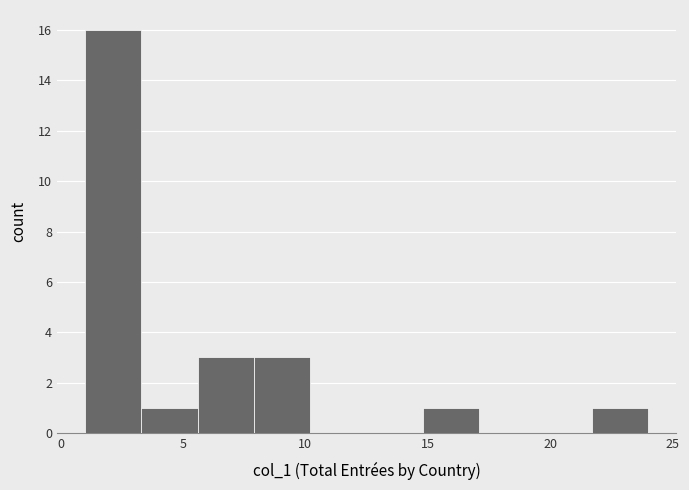

Reading left to right, transcribe this chart: for each bar, give the range it covers on the x-axis and its height. Neither the bar edges nor the heights are printed on the chart, so give them approximately, as read against the axes.

1.0 to 3.3: 16
3.3 to 5.6: 1
5.6 to 7.9: 3
7.9 to 10.2: 3
10.2 to 12.5: 0
12.5 to 14.8: 0
14.8 to 17.1: 1
17.1 to 19.4: 0
19.4 to 21.7: 0
21.7 to 24.0: 1